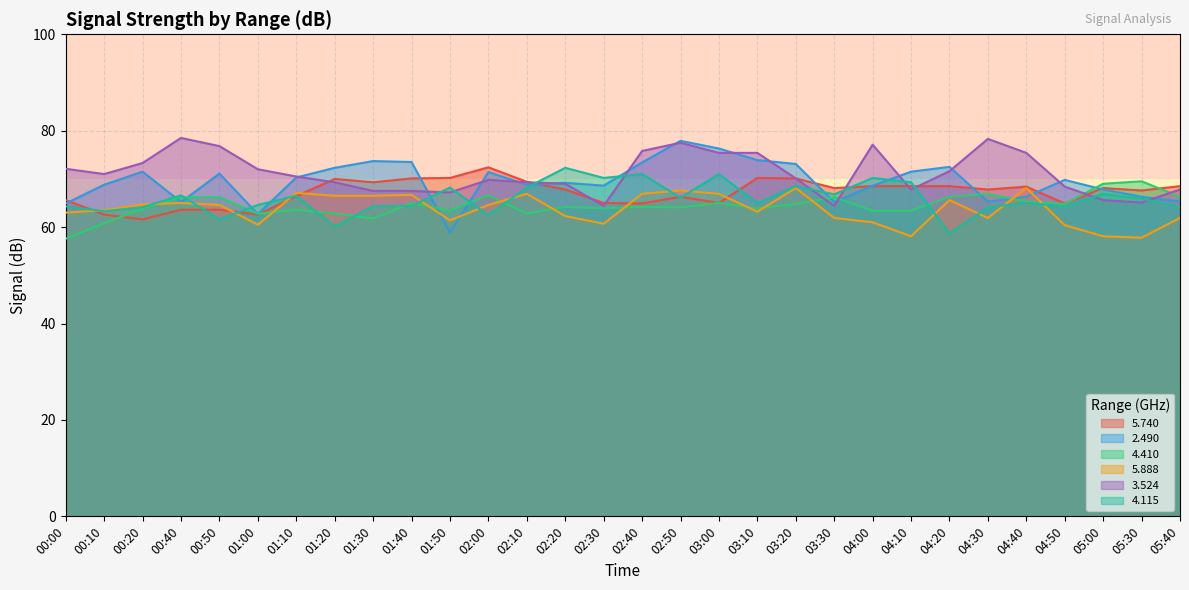

Which series has the largest range (max minus min)?

2.490